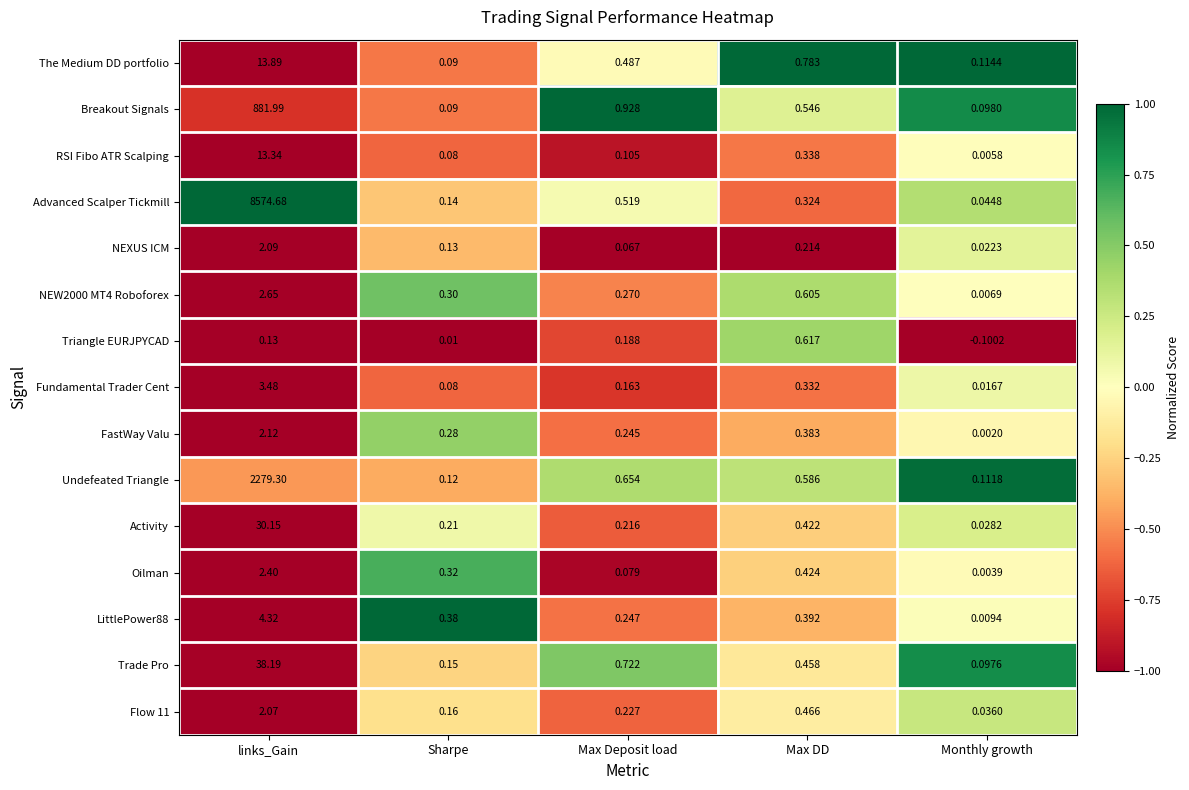

What is the greatest value displayed?

8574.7